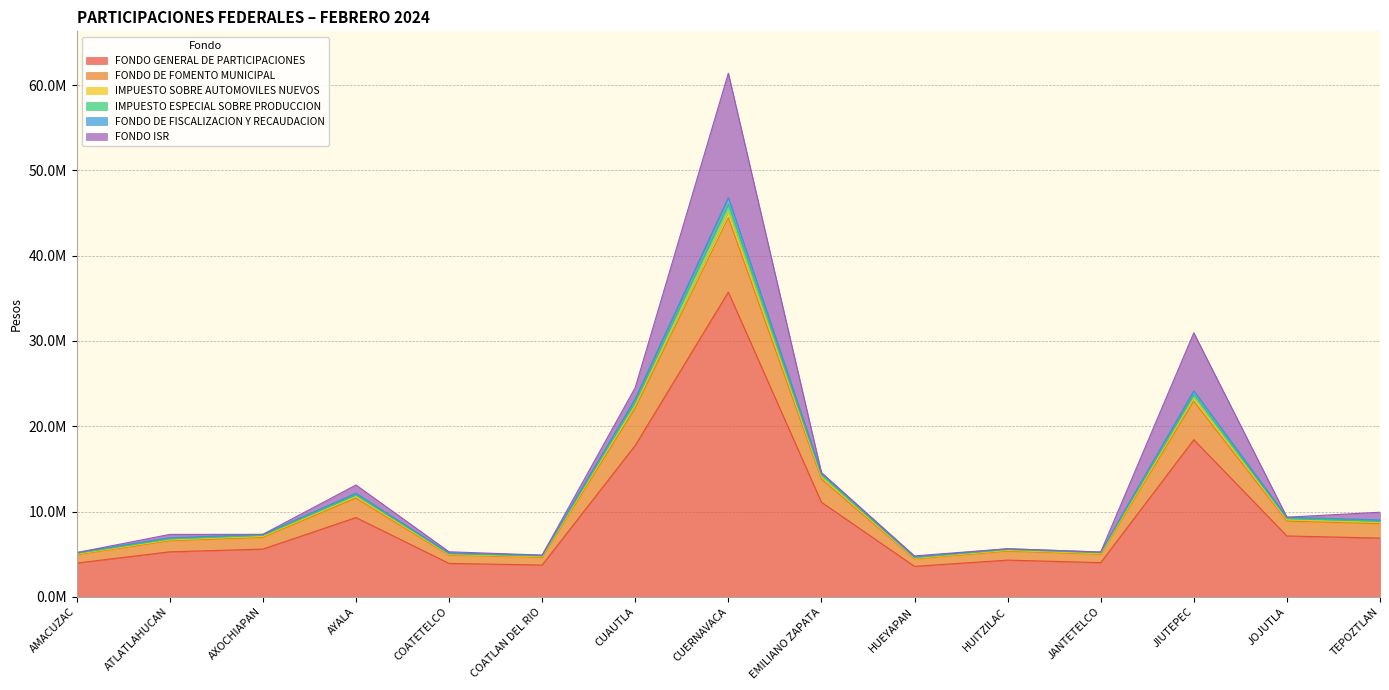

What is the label of the 15th point from the right?

AMACUZAC